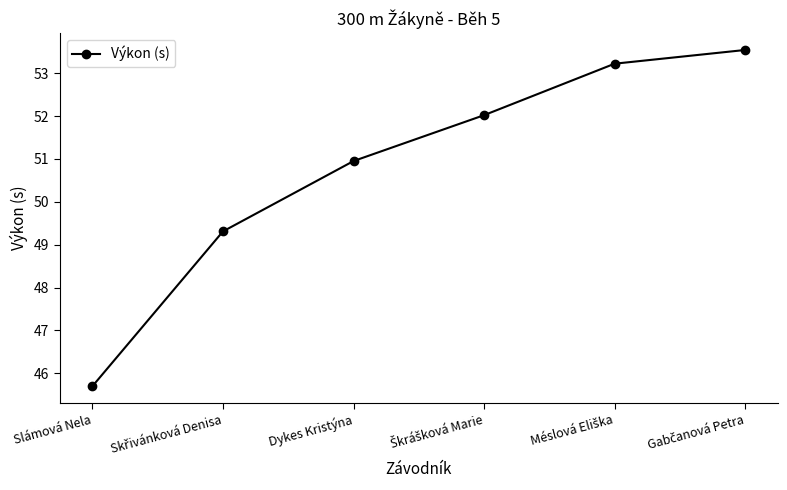

Reading left to right, list all the values displayed in this chart.

45.7	49.3	51.0	52.0	53.2	53.5